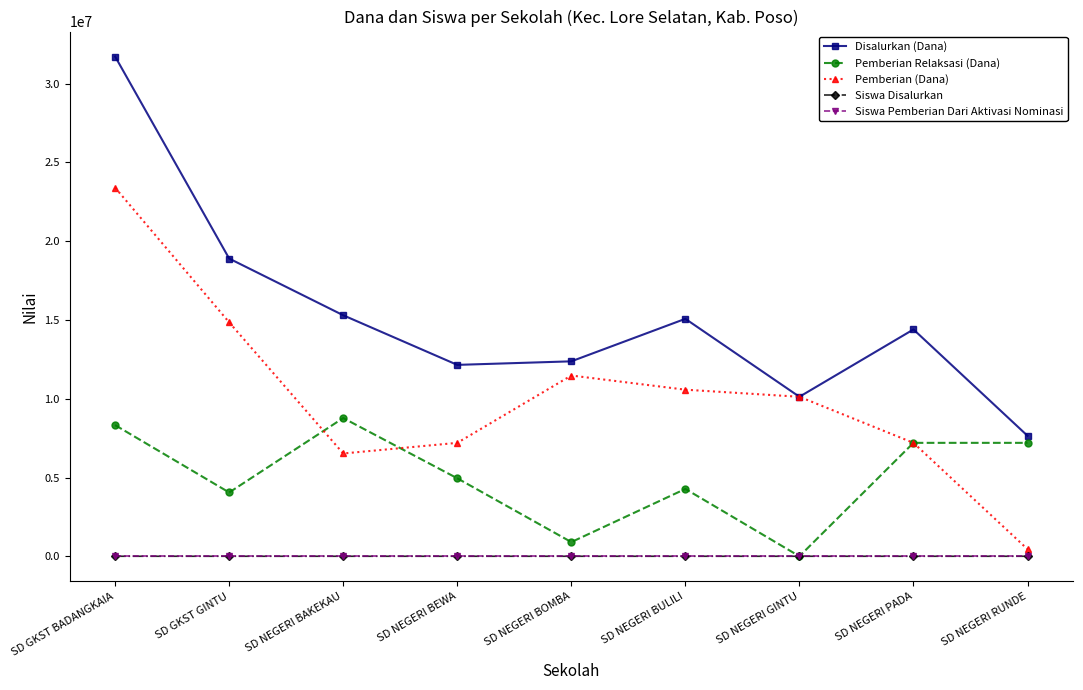

What is the value of the Pemberian (Dana) point at the 1st from the left?

23400000